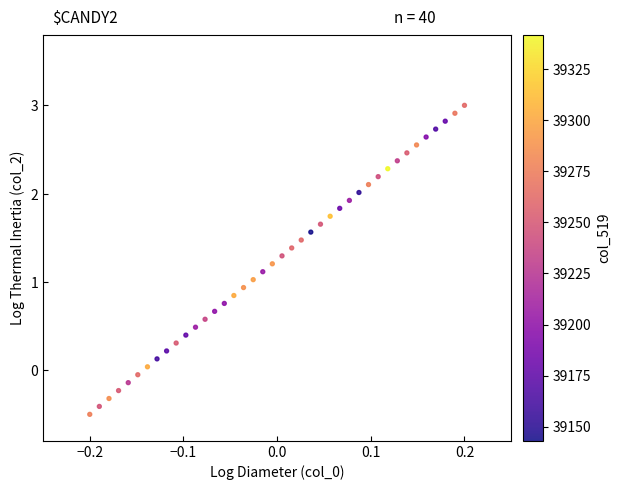

What is the range of Y values (max minus min)?

3.5